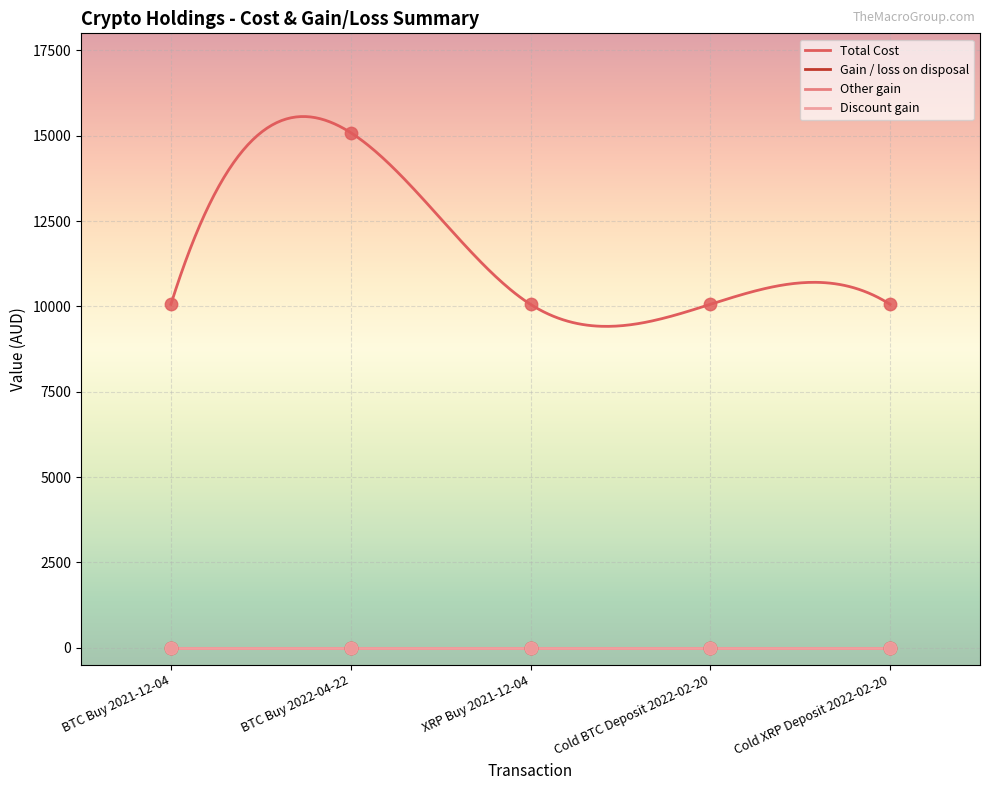

What is the total value across all series at Cold BTC Deposit 2022-02-20?

10059.9